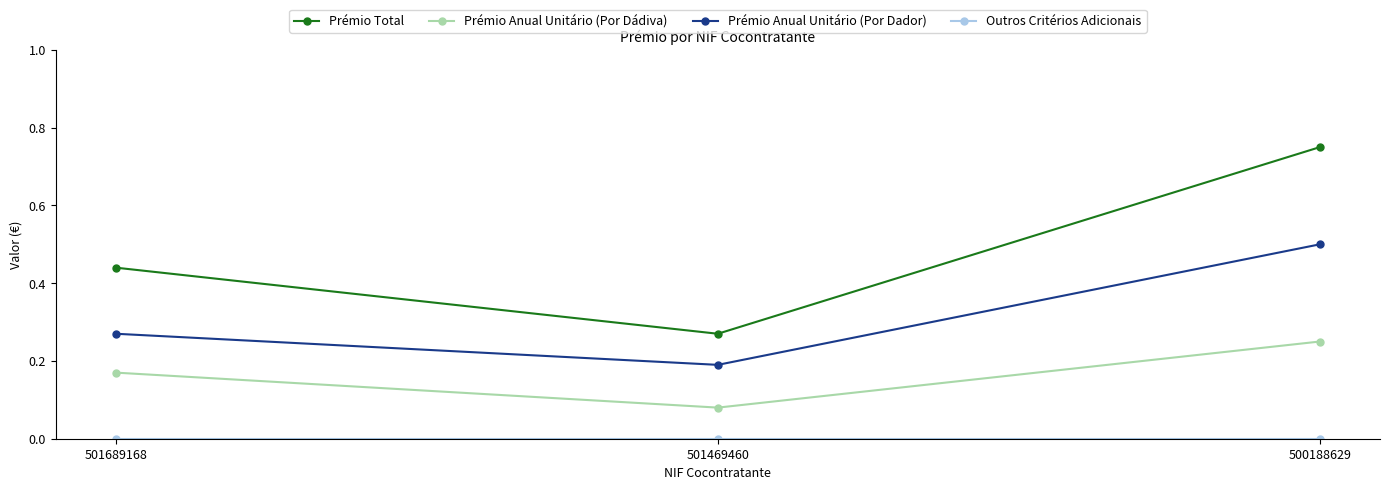

Which series has the largest range (max minus min)?

Prémio Total